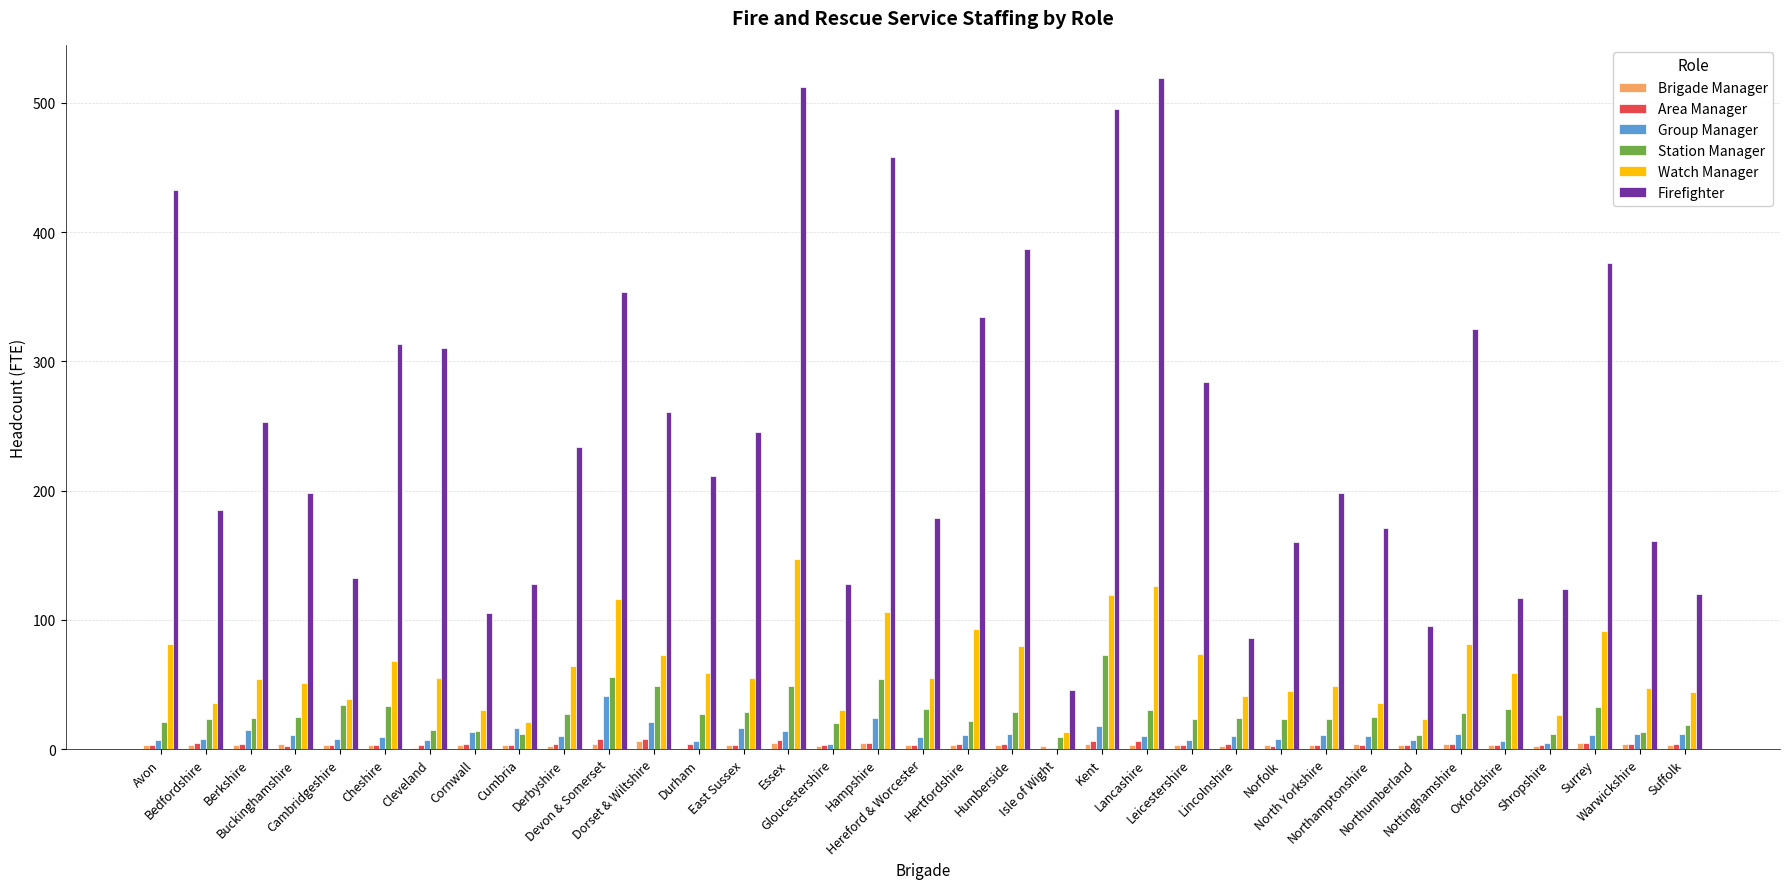

What is the maximum value for Group Manager?

41.0